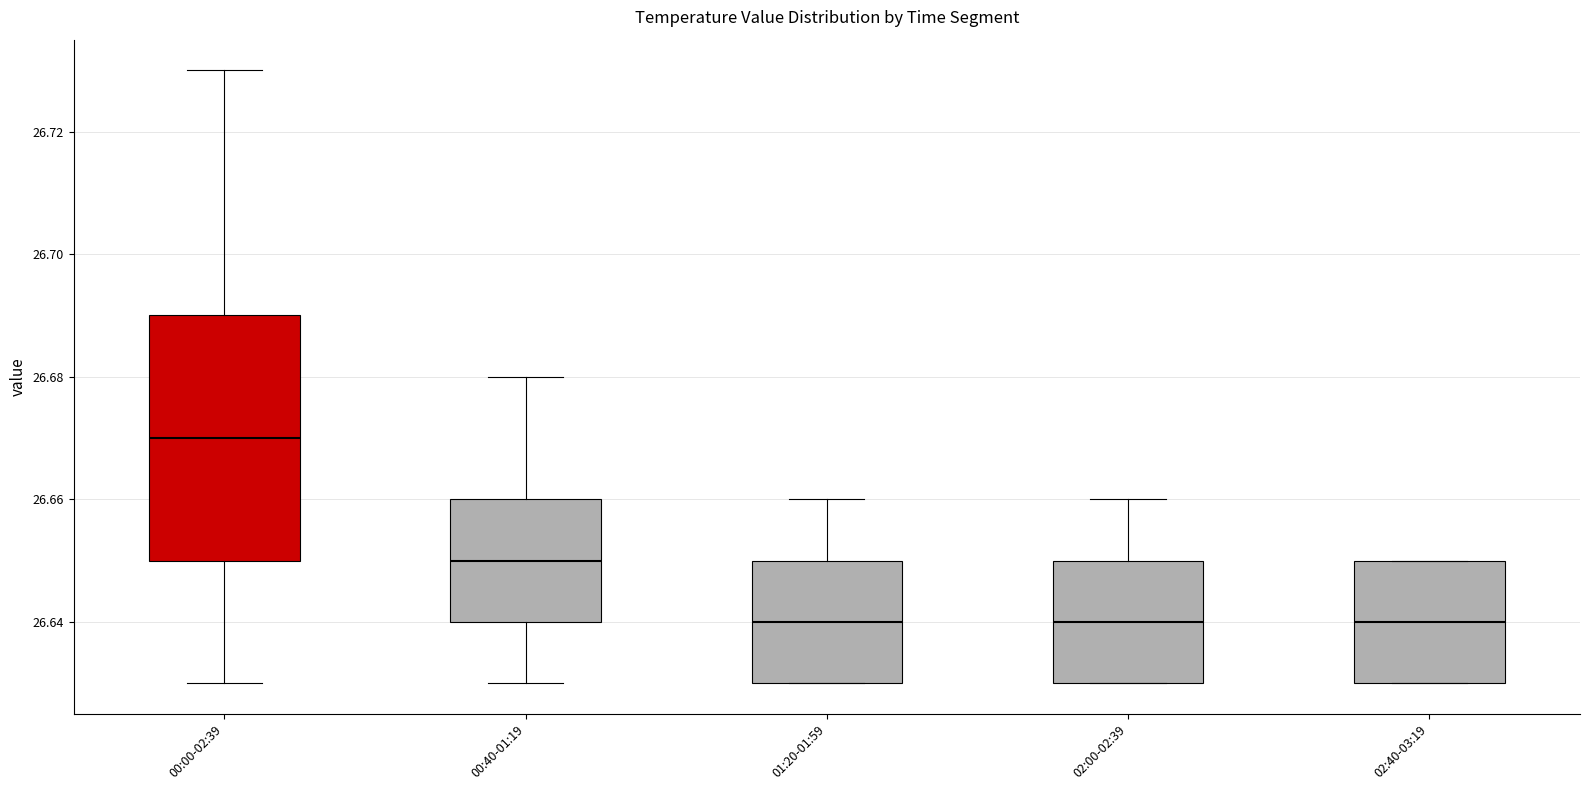

Where is the lower edge of the box for 02:40-03:19 on the y-axis? The values are not printed on the chart, so give them approximately, as read against the axis.

26.63